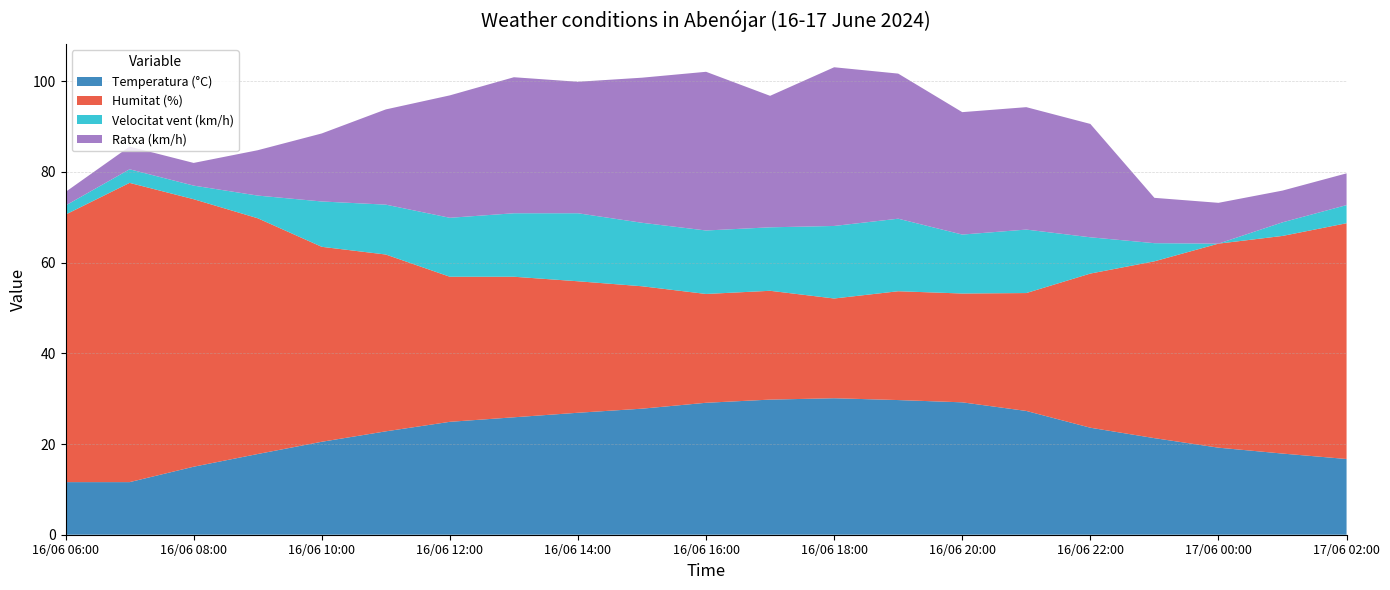

Reading right to left, extract all data points from this chart.

Temperatura (°C): 17/06 02:00=16.7	17/06 01:00=17.9	17/06 00:00=19.2	16/06 23:00=21.3	16/06 22:00=23.6	16/06 21:00=27.3	16/06 20:00=29.2	16/06 19:00=29.7	16/06 18:00=30.1	16/06 17:00=29.8	16/06 16:00=29.1	16/06 15:00=27.8	16/06 14:00=26.9	16/06 13:00=25.9	16/06 12:00=24.9	16/06 11:00=22.8	16/06 10:00=20.5	16/06 09:00=17.8	16/06 08:00=15.0	16/06 07:00=11.6	16/06 06:00=11.6
Humitat (%): 17/06 02:00=52.0	17/06 01:00=48.0	17/06 00:00=45.0	16/06 23:00=39.0	16/06 22:00=34.0	16/06 21:00=26.0	16/06 20:00=24.0	16/06 19:00=24.0	16/06 18:00=22.0	16/06 17:00=24.0	16/06 16:00=24.0	16/06 15:00=27.0	16/06 14:00=29.0	16/06 13:00=31.0	16/06 12:00=32.0	16/06 11:00=39.0	16/06 10:00=43.0	16/06 09:00=52.0	16/06 08:00=59.0	16/06 07:00=66.0	16/06 06:00=59.0
Velocitat vent (km/h): 17/06 02:00=4.0	17/06 01:00=3.0	17/06 00:00=0.0	16/06 23:00=4.0	16/06 22:00=8.0	16/06 21:00=14.0	16/06 20:00=13.0	16/06 19:00=16.0	16/06 18:00=16.0	16/06 17:00=14.0	16/06 16:00=14.0	16/06 15:00=14.0	16/06 14:00=15.0	16/06 13:00=14.0	16/06 12:00=13.0	16/06 11:00=11.0	16/06 10:00=10.0	16/06 09:00=5.0	16/06 08:00=3.0	16/06 07:00=3.0	16/06 06:00=2.0
Ratxa (km/h): 17/06 02:00=7.0	17/06 01:00=7.0	17/06 00:00=9.0	16/06 23:00=10.0	16/06 22:00=25.0	16/06 21:00=27.0	16/06 20:00=27.0	16/06 19:00=32.0	16/06 18:00=35.0	16/06 17:00=29.0	16/06 16:00=35.0	16/06 15:00=32.0	16/06 14:00=29.0	16/06 13:00=30.0	16/06 12:00=27.0	16/06 11:00=21.0	16/06 10:00=15.0	16/06 09:00=10.0	16/06 08:00=5.0	16/06 07:00=5.0	16/06 06:00=3.0